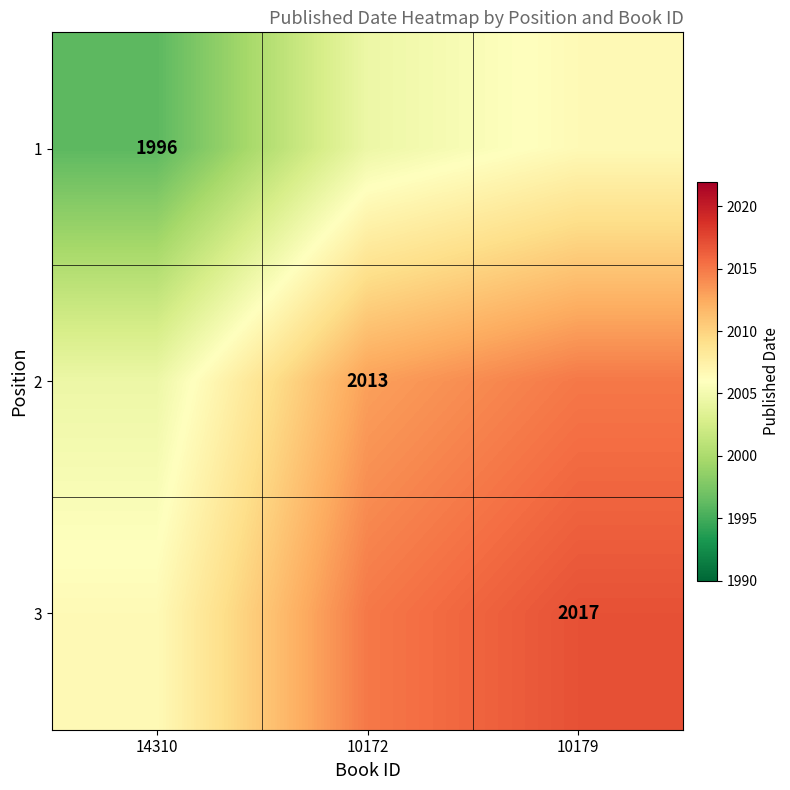

The value of 1 at 14310 is 1292.3. True or false?

False